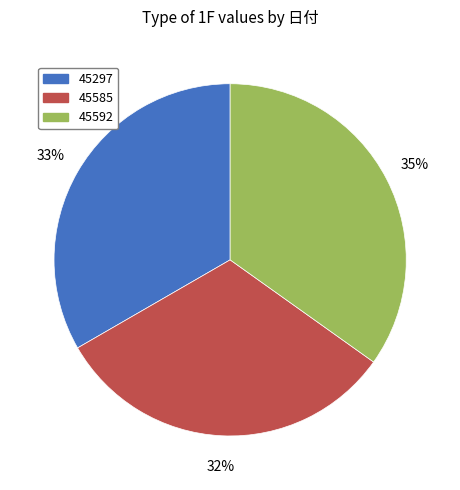

True or false: 45585 accounts for 25% of the total.

False